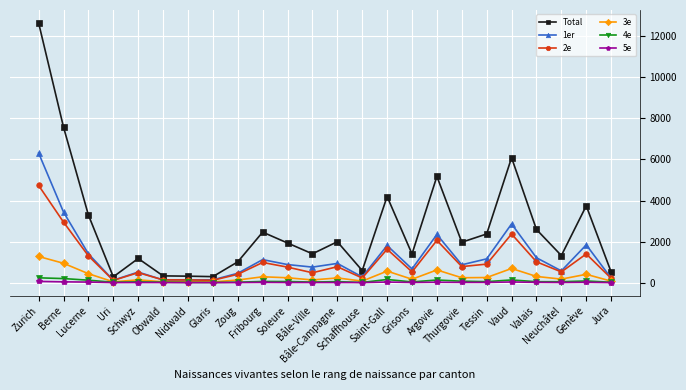

True or false: 4e has more than 1 interior local peaks.

True